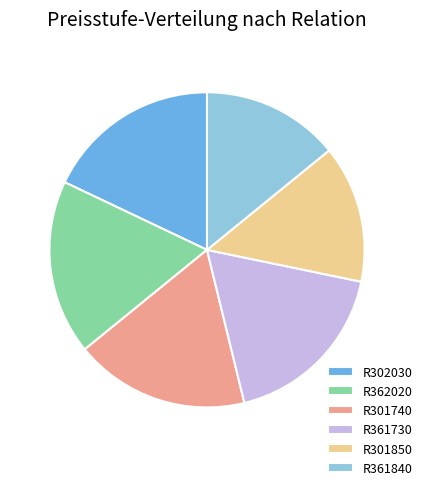

Combined, do R301740 and R362020 account for over 50%?

No